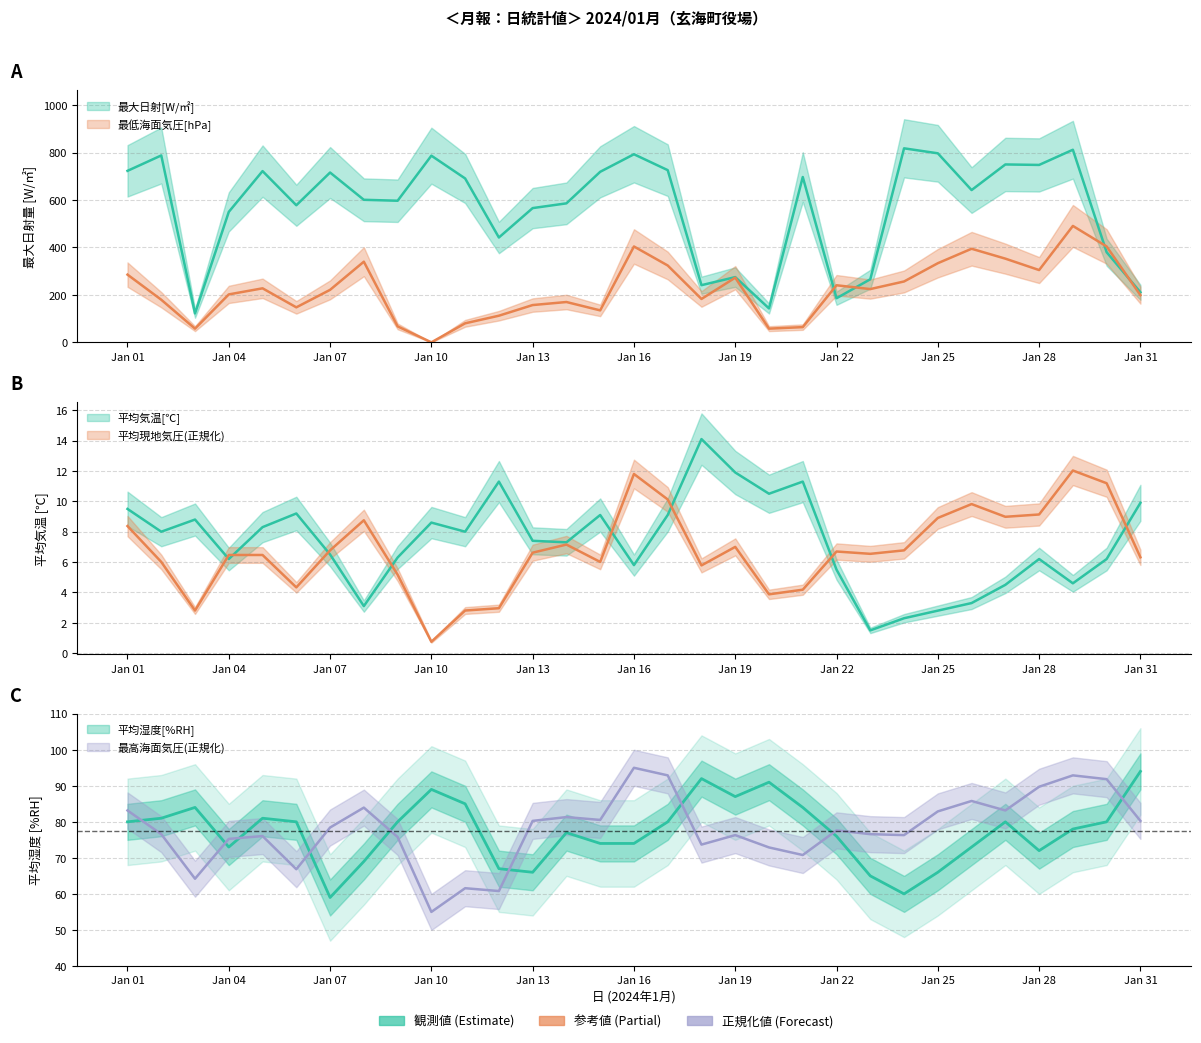

Between 14 and 18, which series saw the biggest shift?

最大日射[W/㎡]